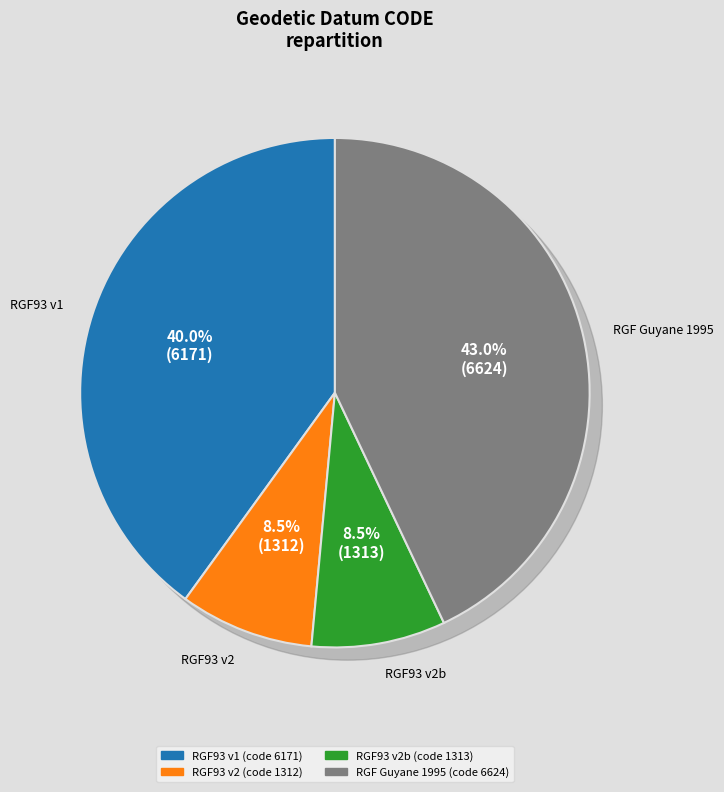

Approximately how many times larger is the value at Reseau Geodesique Francais 1993 v2 compared to Reseau Geodesique Francais 1993 v1?

0.2